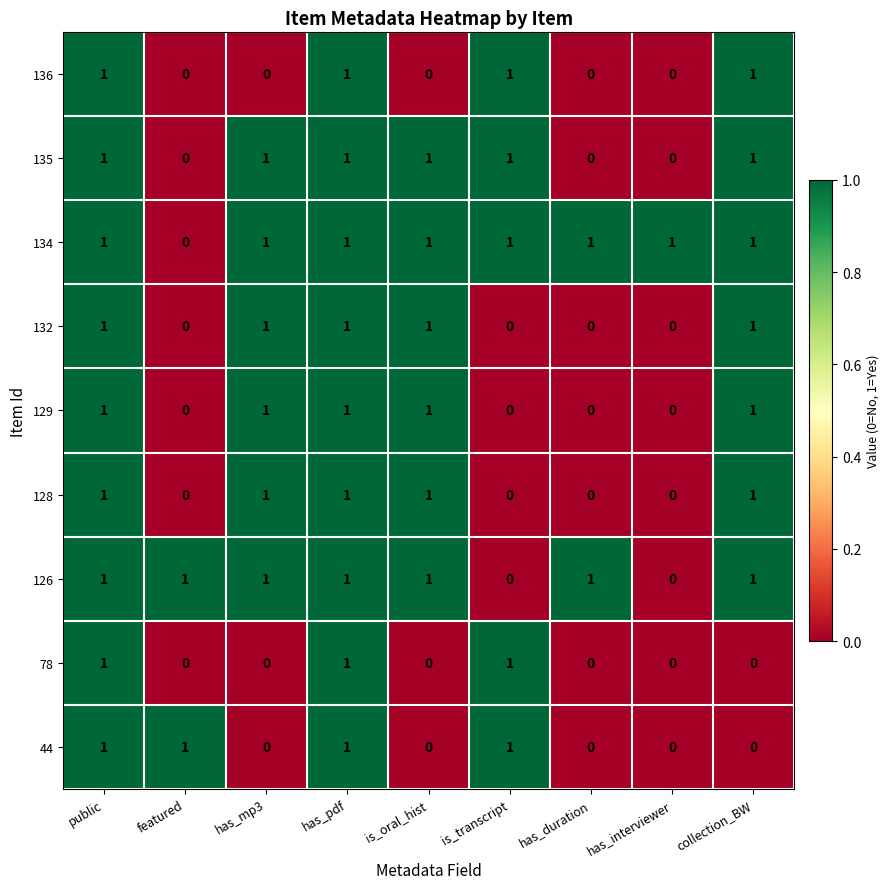

How many distinct data groups are displayed?

9